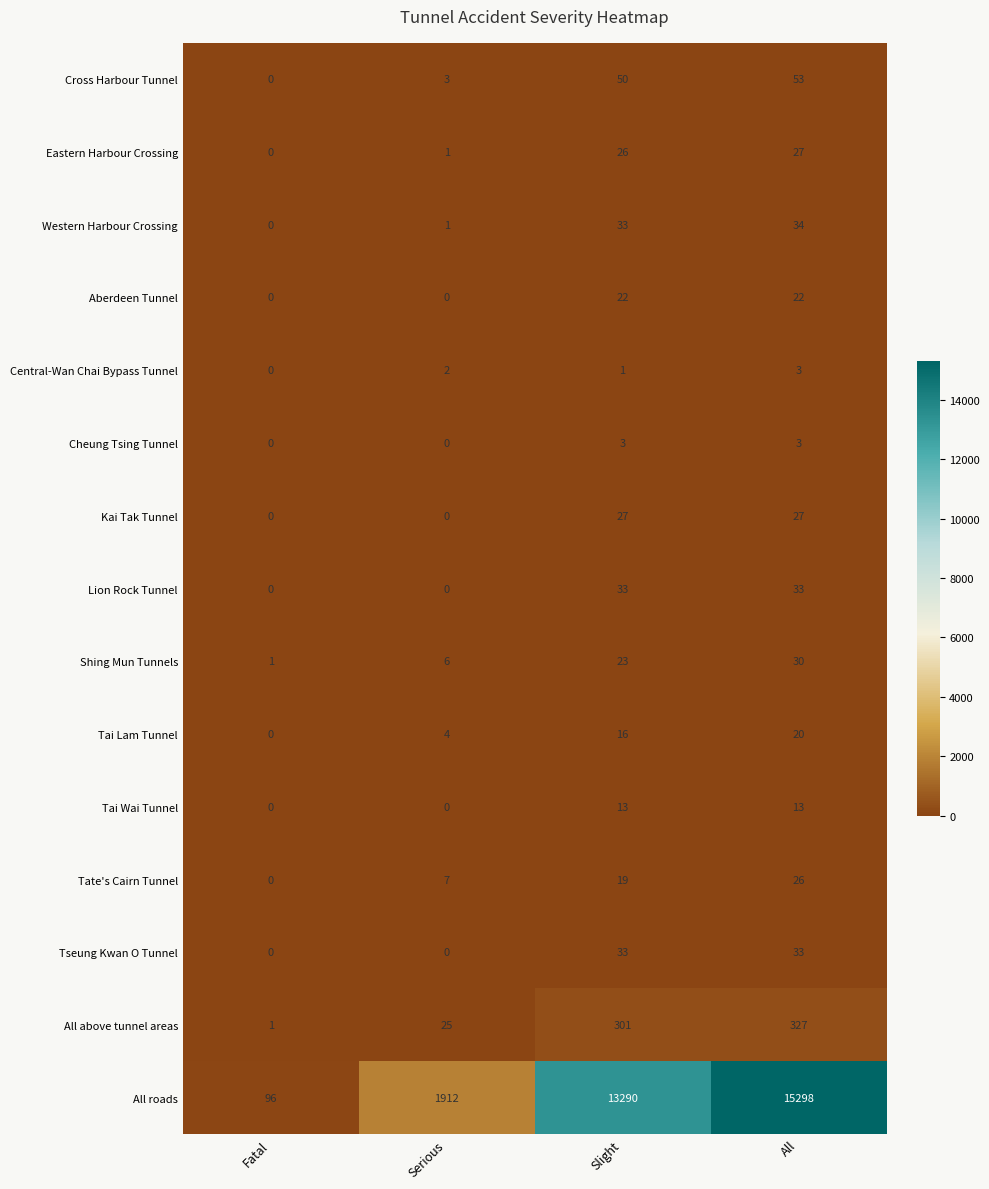

What is the difference between the All roads values at Slight and Fatal?

13194